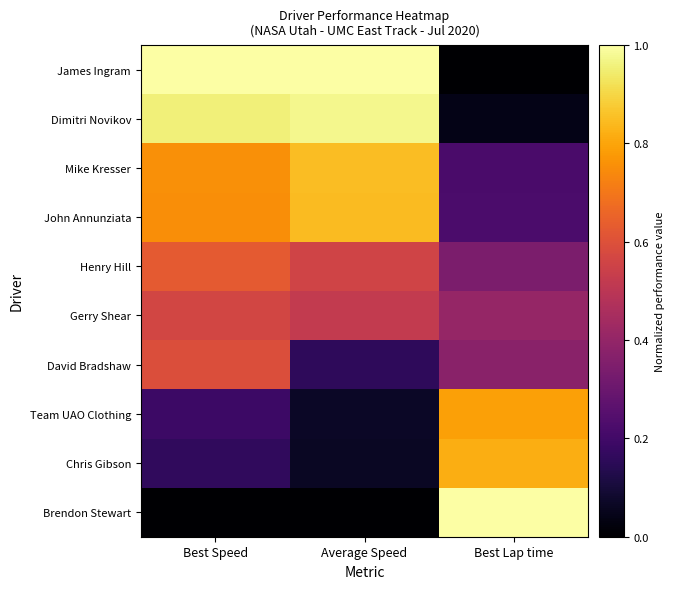

Which has a higher value, Best Lap time or Average Speed?

Average Speed